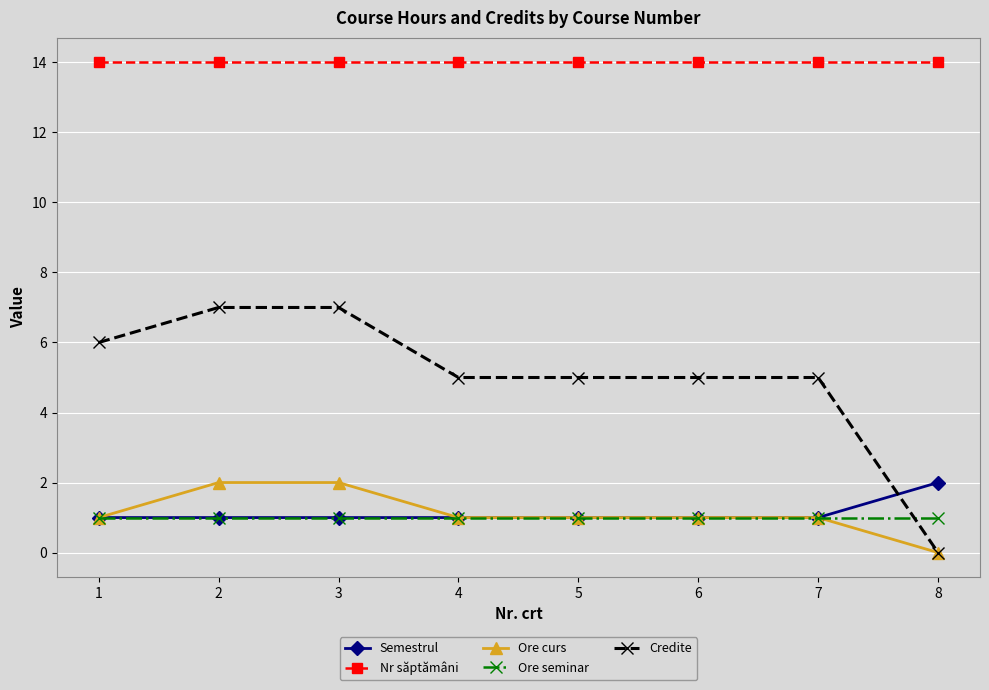

Which series changed the most between 1 and 4?

Credite